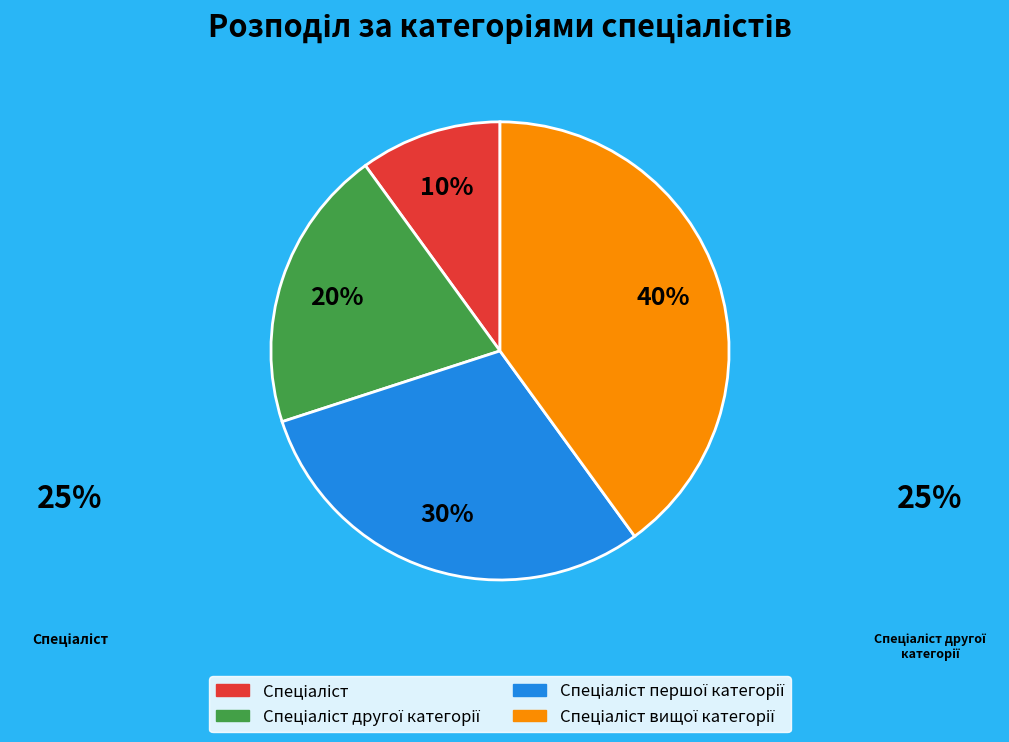

How many segments does this pie chart have?

4